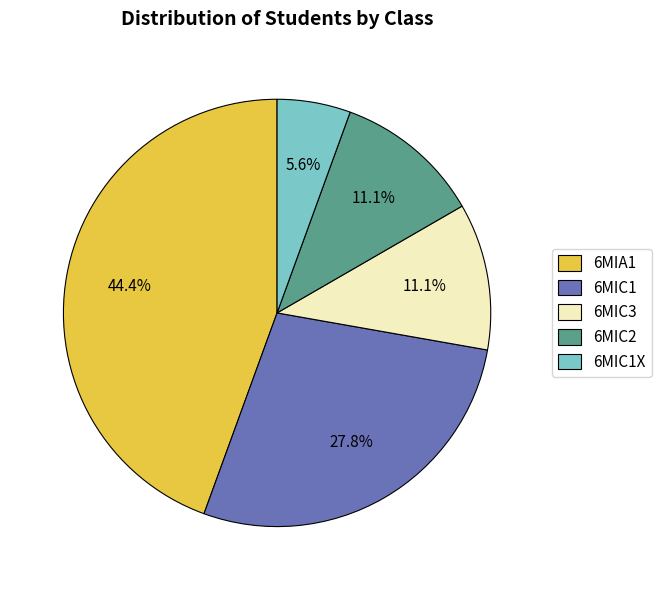

Between 6MIA1 and 6MIC2, which is larger?

6MIA1